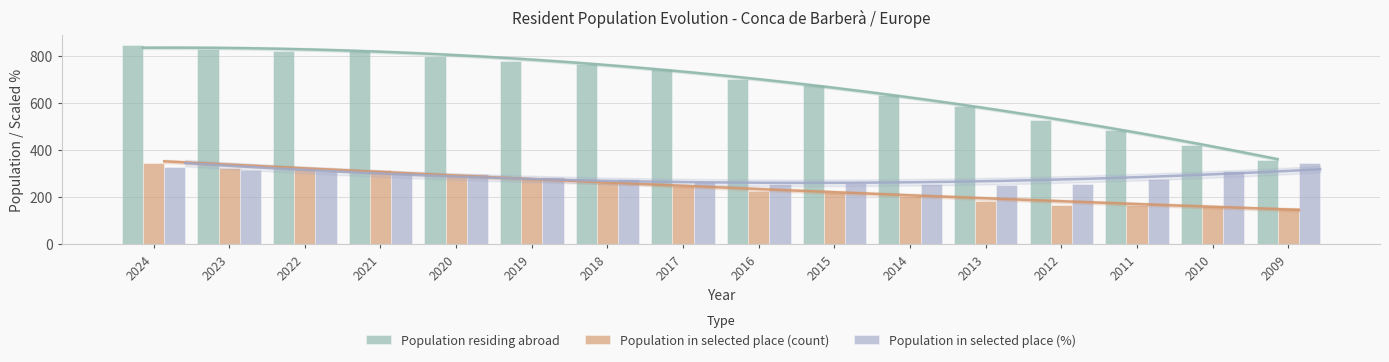

What are all the series names shown in the legend?

Population residing abroad, Population in selected place (count), Population in selected place (%)